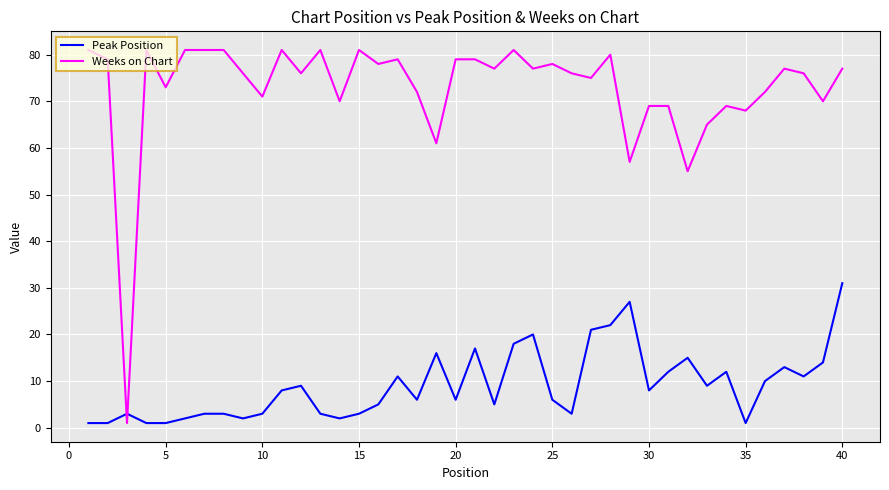

True or false: Weeks on Chart and Peak Position cross at least once.

True